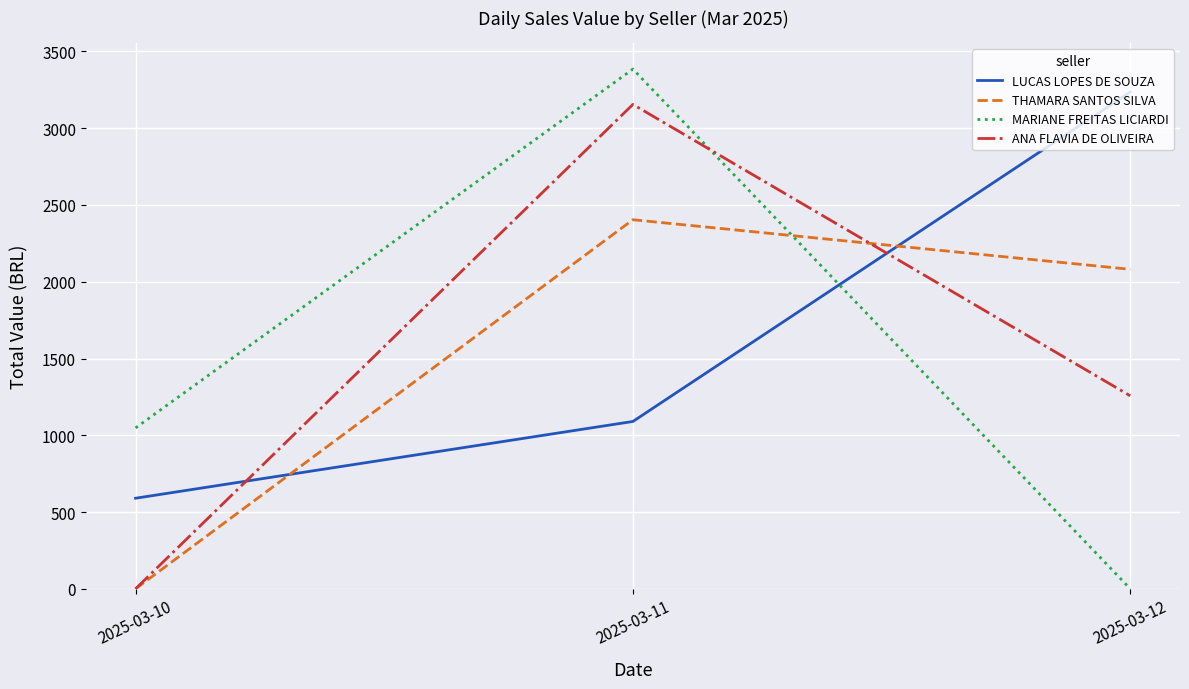

How many lines are shown in the chart?

4